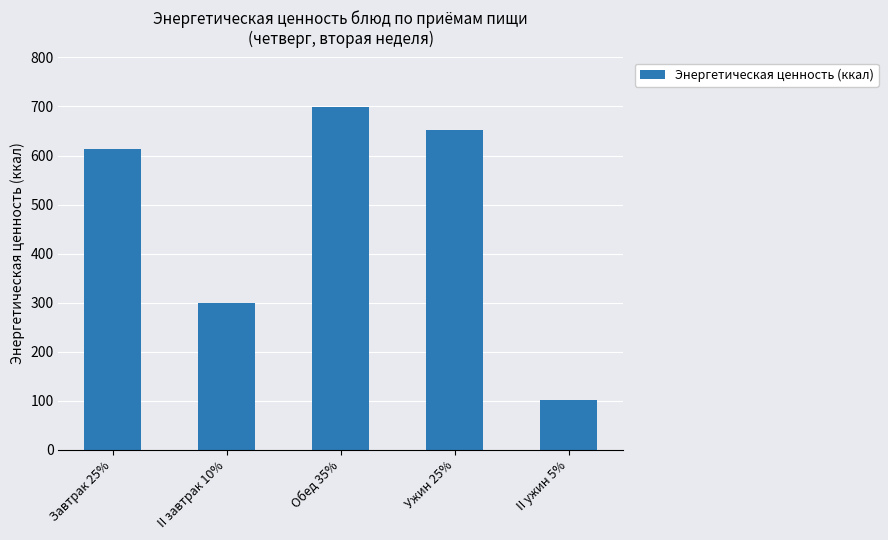

What value does the data have at Ужин 25%?

653